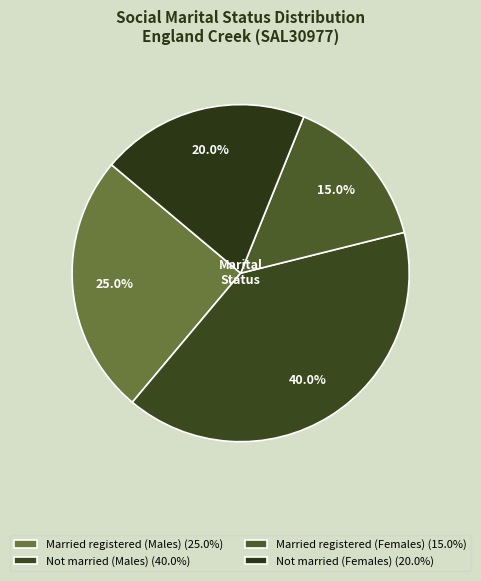

Does any single category account for the majority?

No